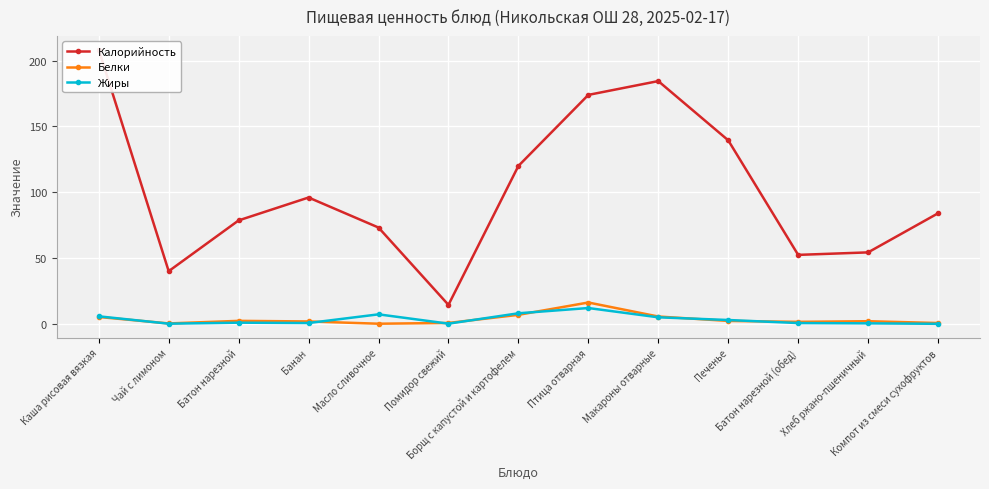

In Белки, how many points are higher than both neighbors (excluding endpoints)?

3